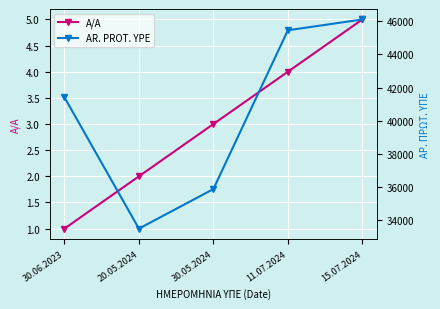

What is the label of the 3rd point from the left?

30.05.2024